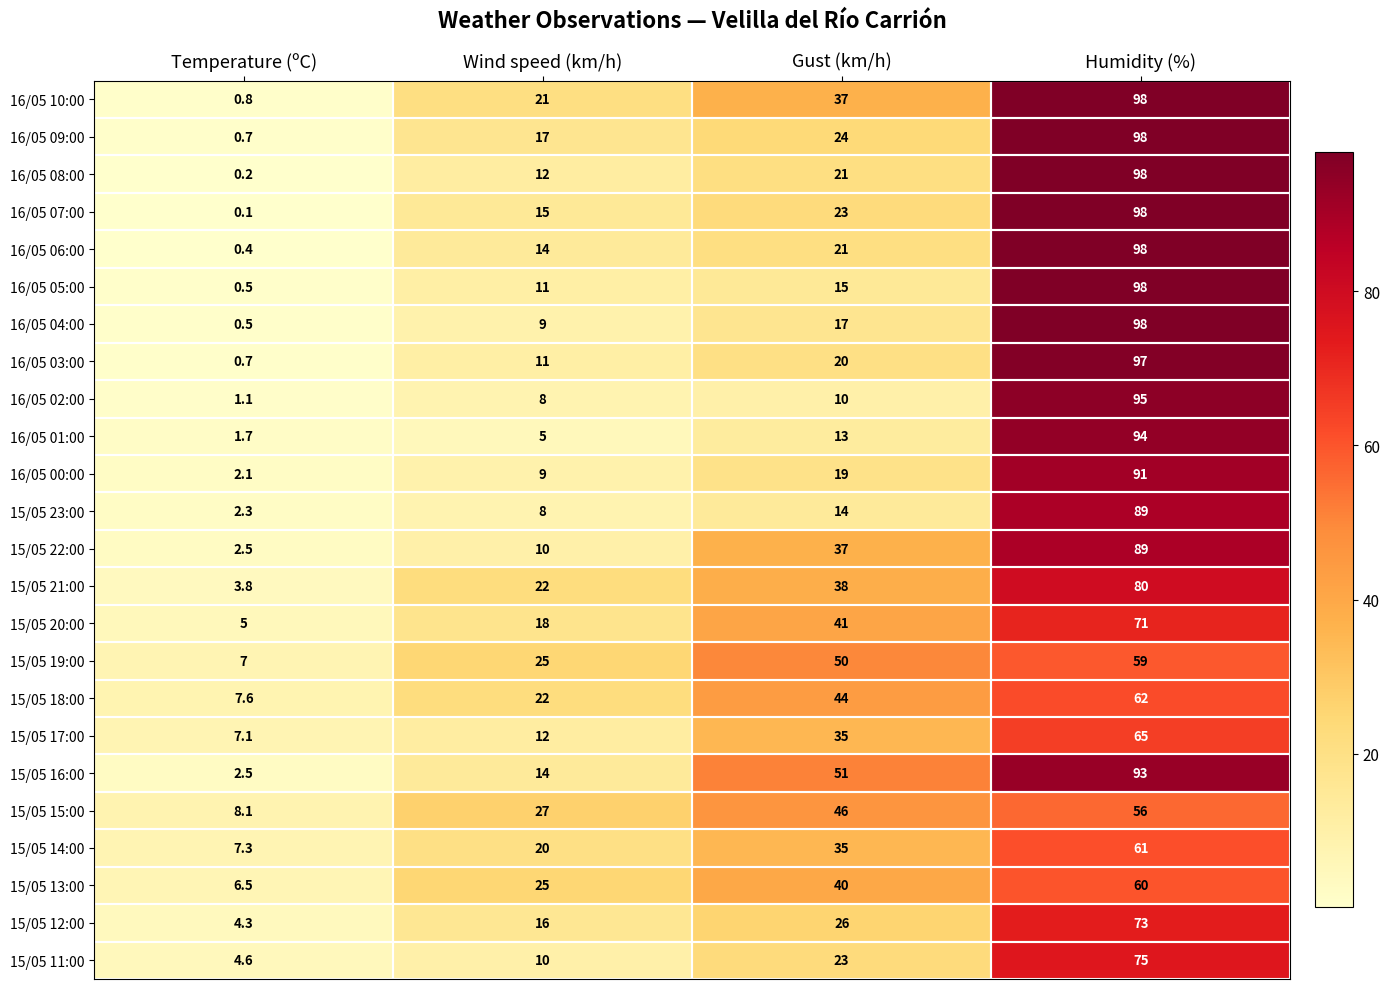

What is the difference between the highest and lowest values at Humidity (%)?

42.0